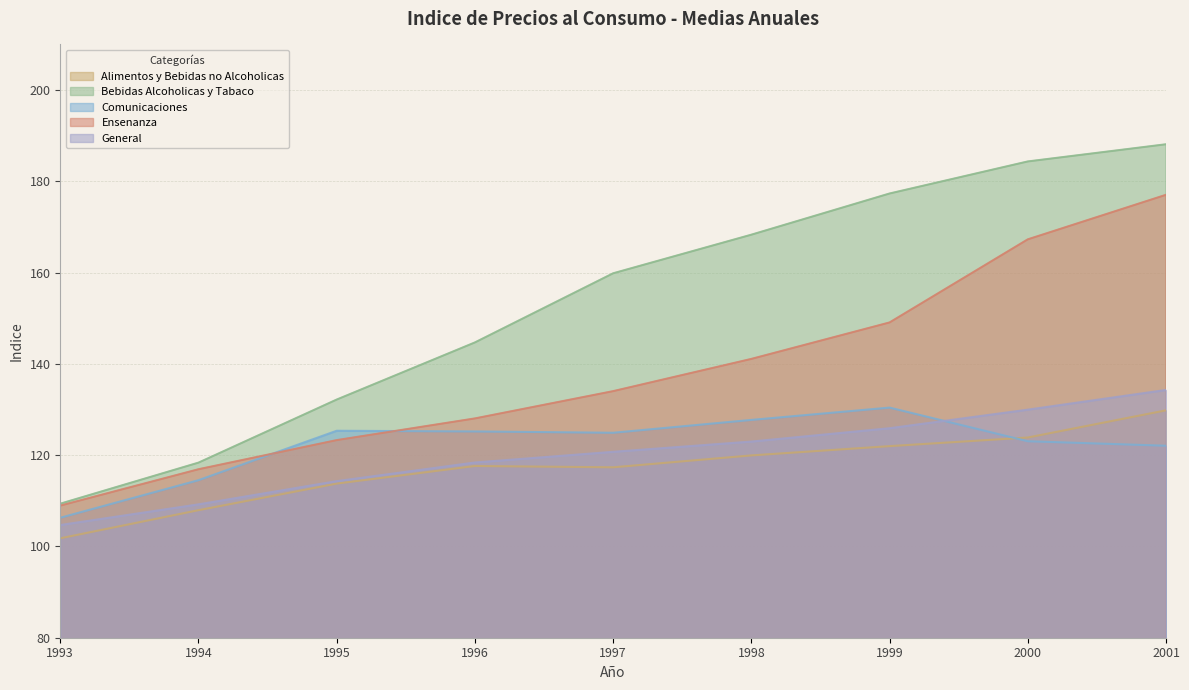

Rank the series at 2001 from highest to lowest value.

Bebidas Alcoholicas y Tabaco, Ensenanza, General, Alimentos y Bebidas no Alcoholicas, Comunicaciones